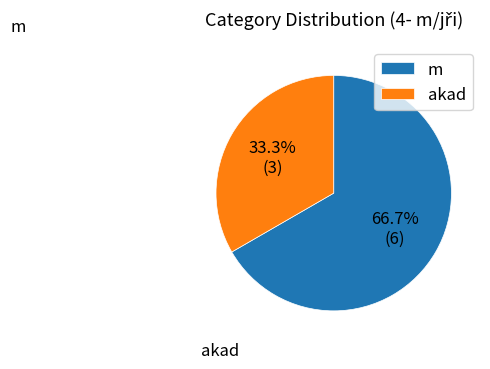

How many slices are in this pie chart?

2